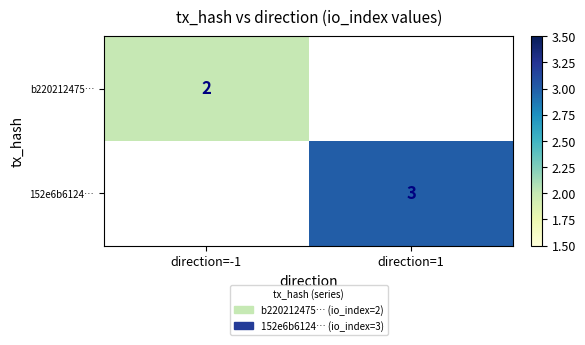

The 152e6b6124… series shows 1 at direction=1. True or false?

False